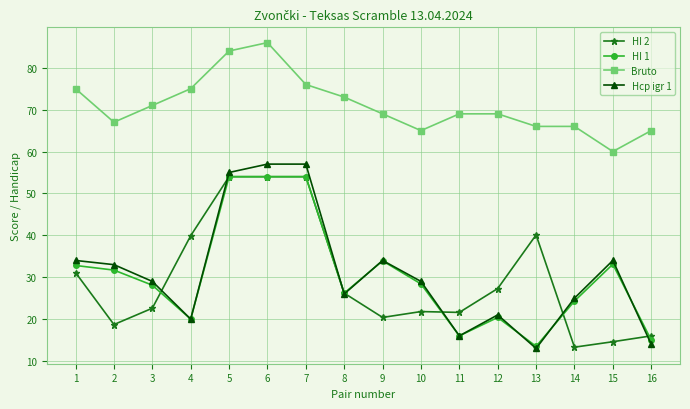

Which series has the largest range (max minus min)?

Hcp igr 1